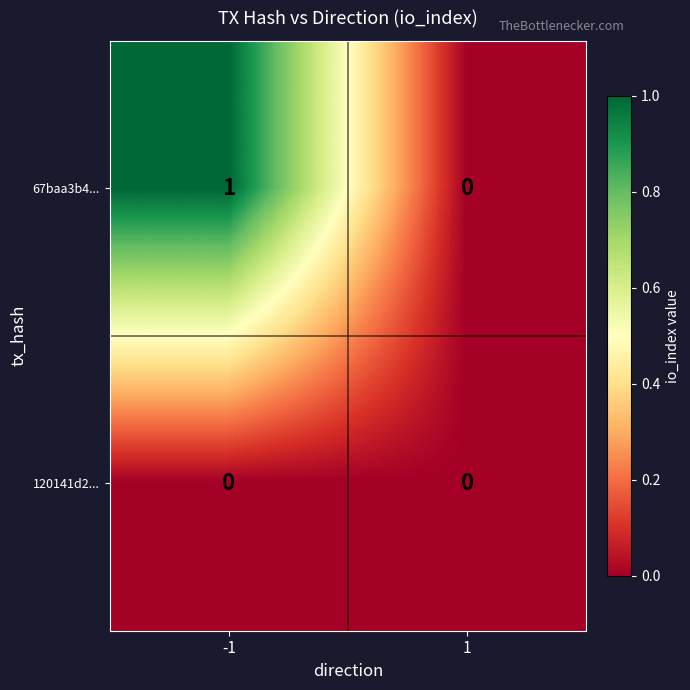

How many positive values does the 67baa3b4... series have?

1